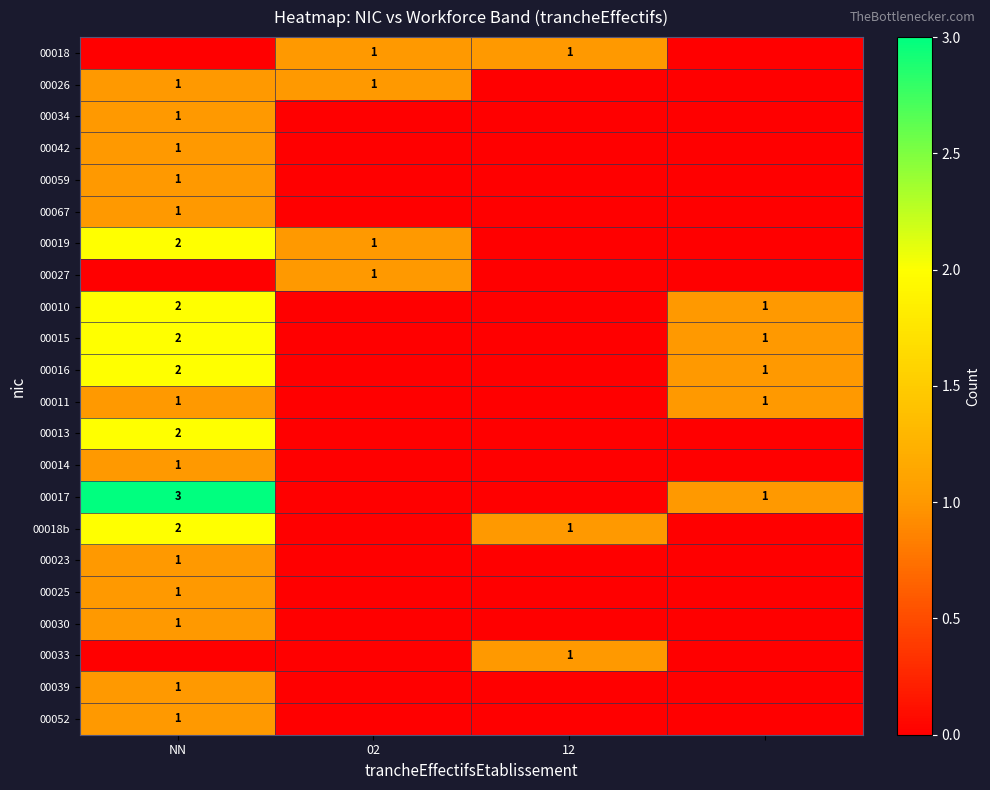

The 00011 series shows 1 at NN. True or false?

True